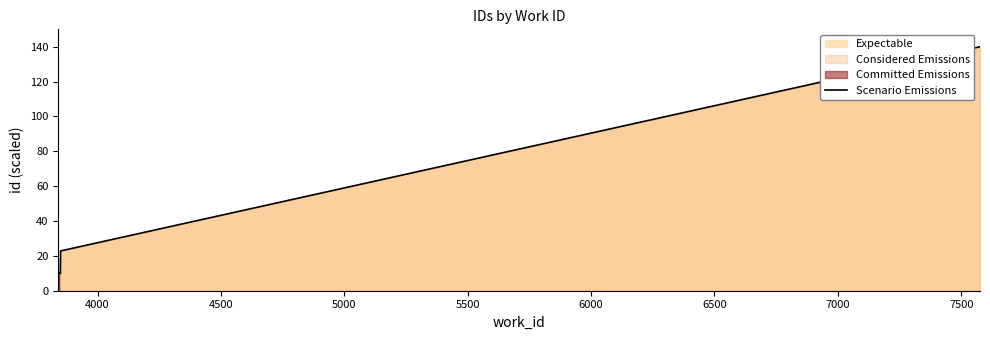

Count the number of categories in the chart.

5